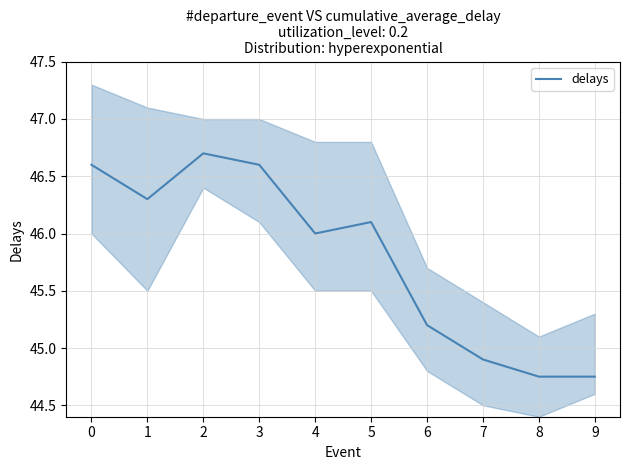

List the labels in order of value, largest first.

2, 0, 3, 1, 5, 4, 6, 7, 8, 9